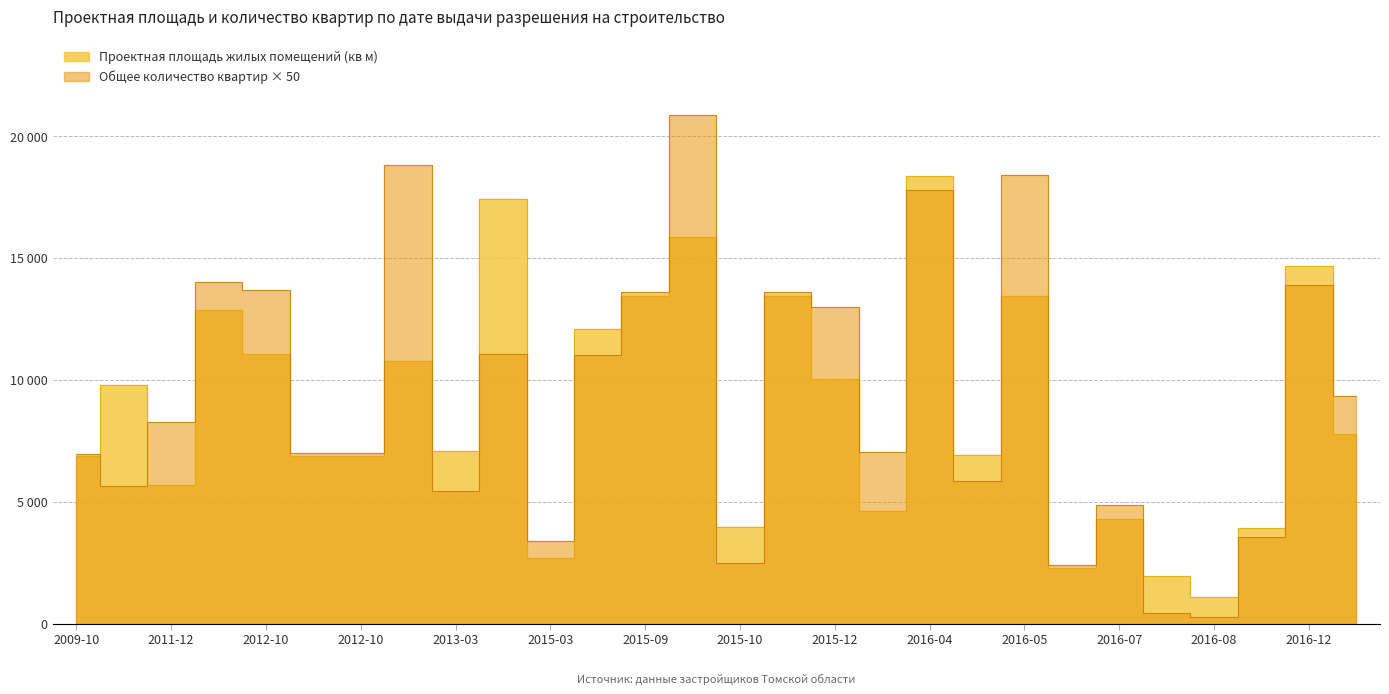

Which category has the highest value in the Общее количество квартир объекта series?

2015-10-15